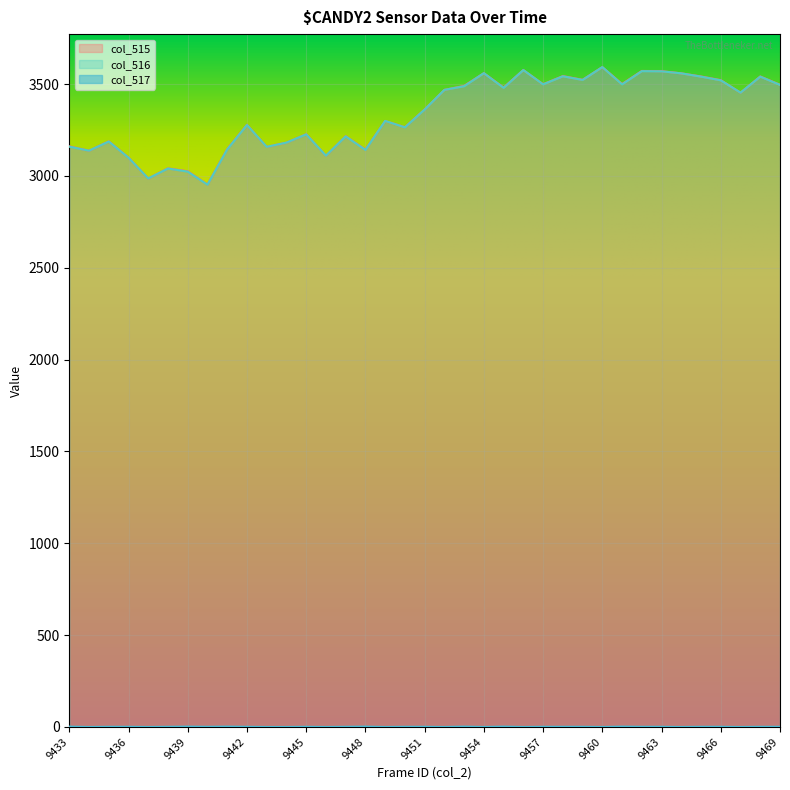

How many lines are shown in the chart?

3